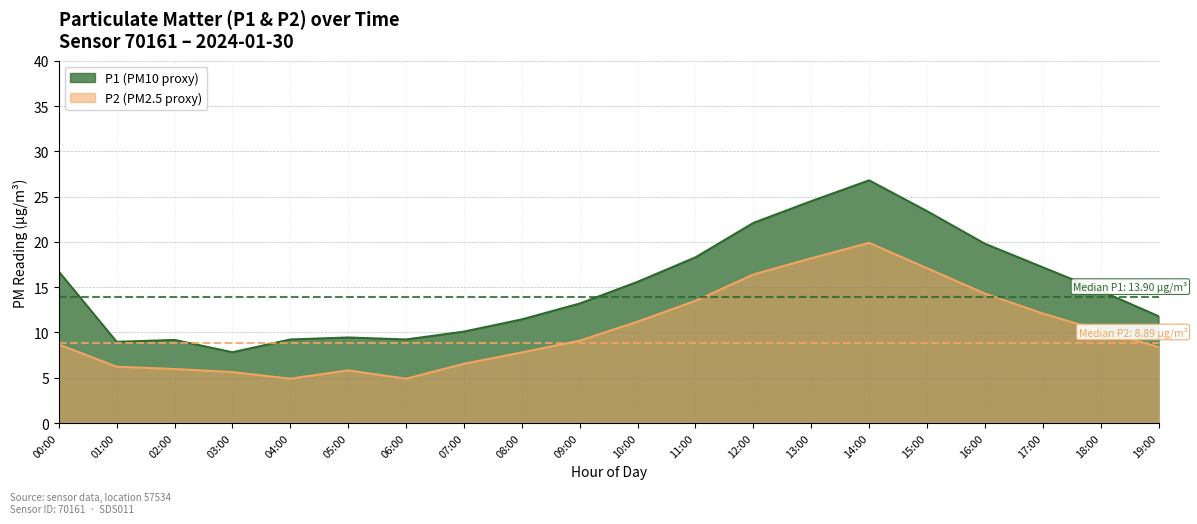

List the series in order of their peak value, highest first.

P1 (PM10 proxy), P2 (PM2.5 proxy)